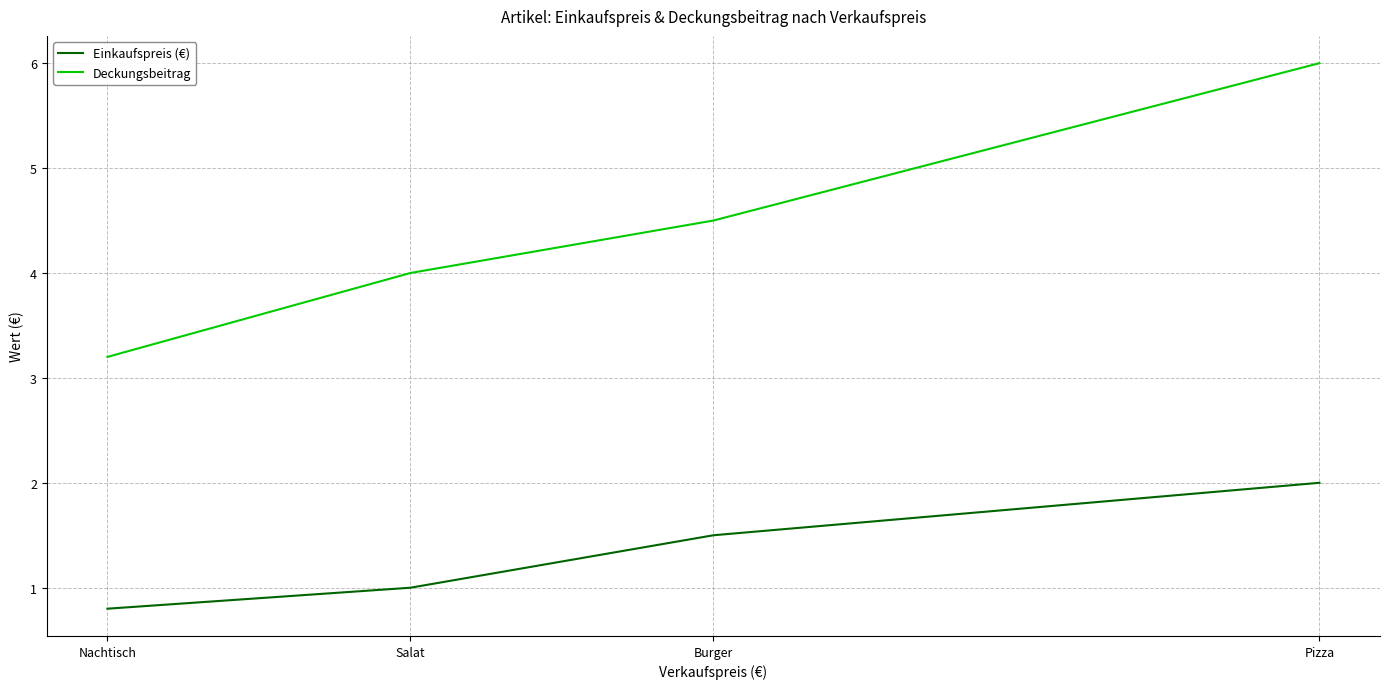

At which category is the sum across all series the highest?

Pizza